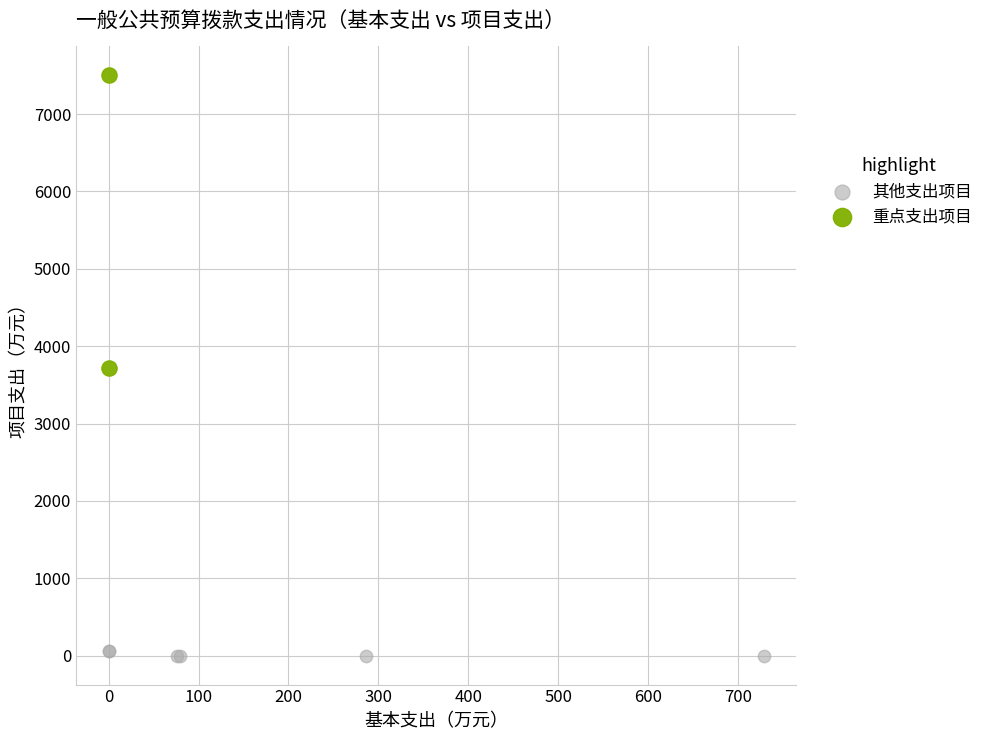

Which series has the largest Y range (max minus min)?

重点支出项目